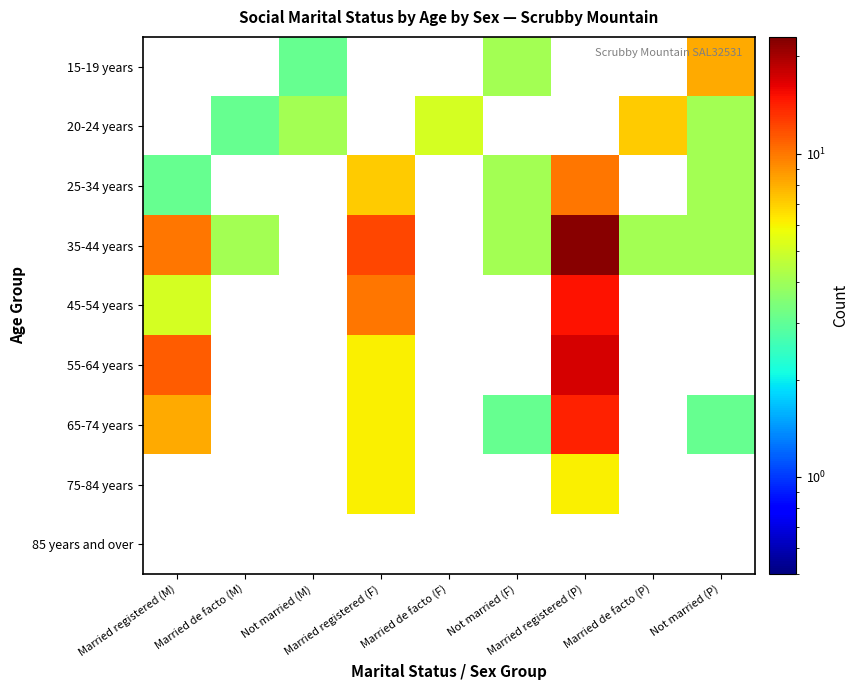

Rank the series at Married de facto (F) from highest to lowest value.

20-24 years, 15-19 years, 25-34 years, 35-44 years, 45-54 years, 55-64 years, 65-74 years, 75-84 years, 85 years and over